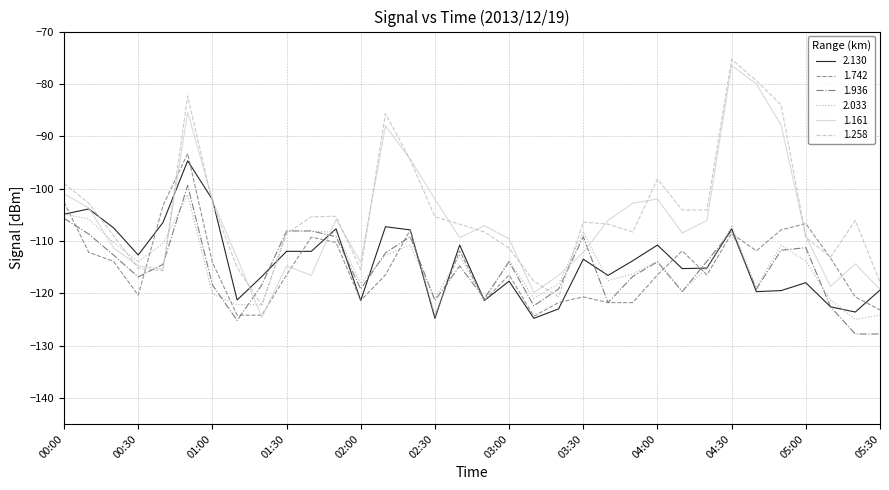

Does the chart display data point markers on the line(s)?

No